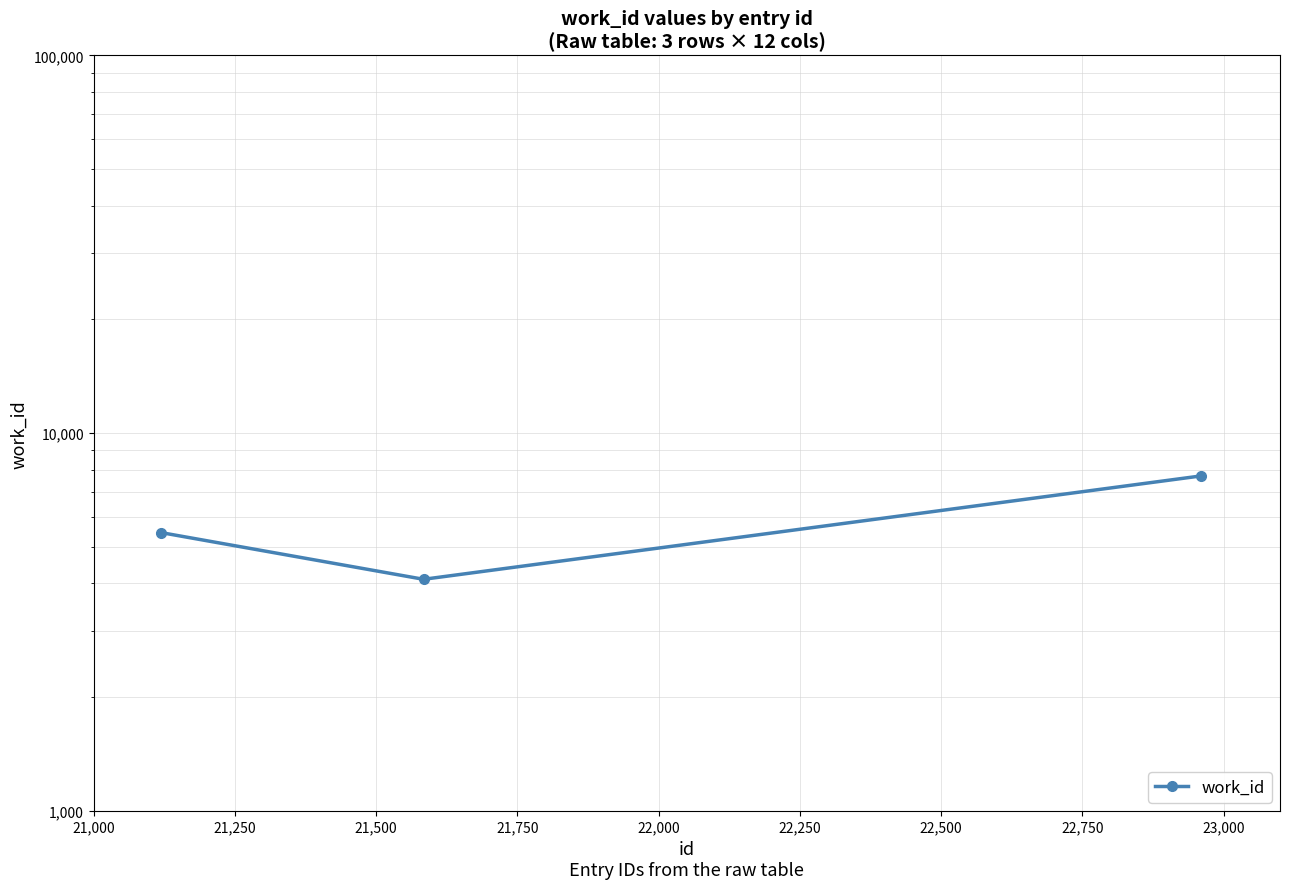

Is it true that the value at 21,500 is 2869?

False